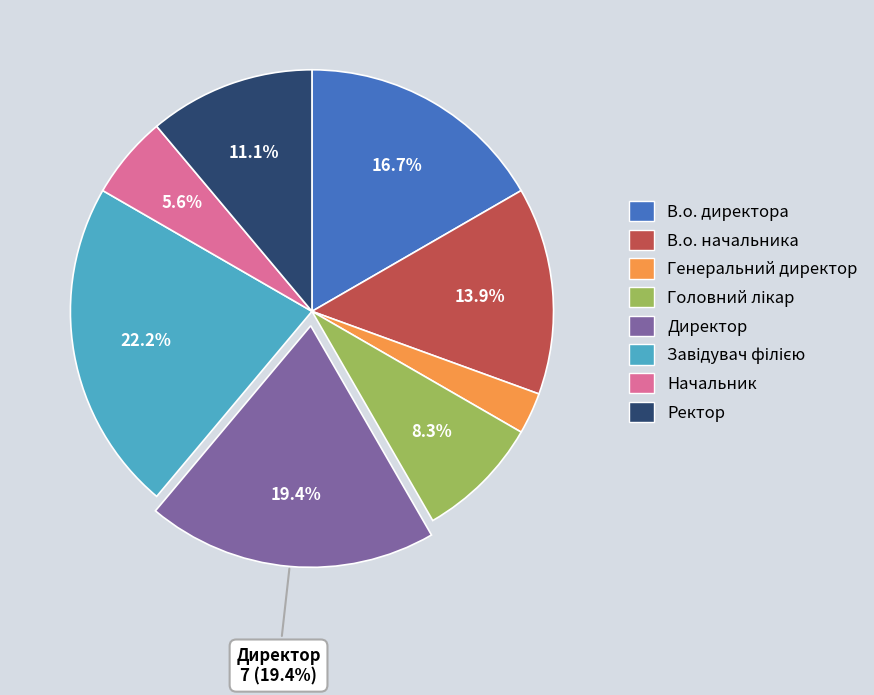

How many slices are in this pie chart?

8